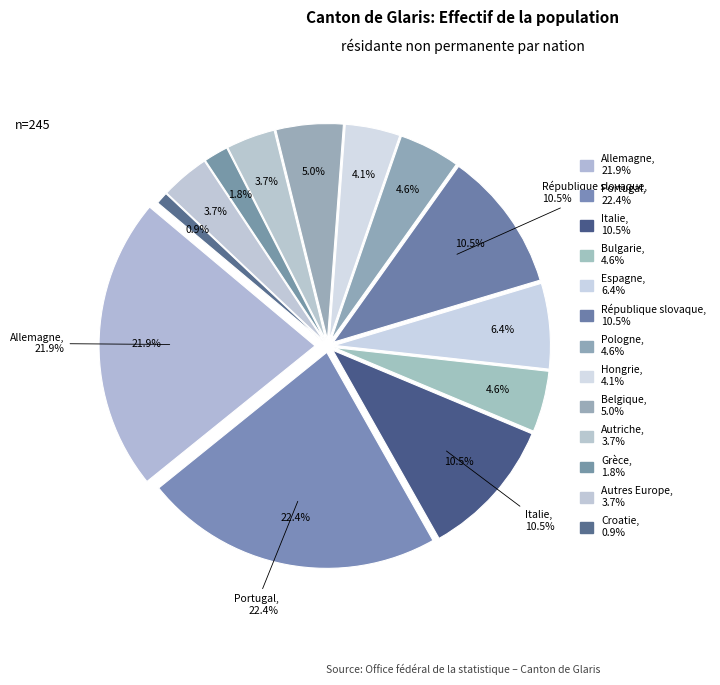

Does any single category account for the majority?

No